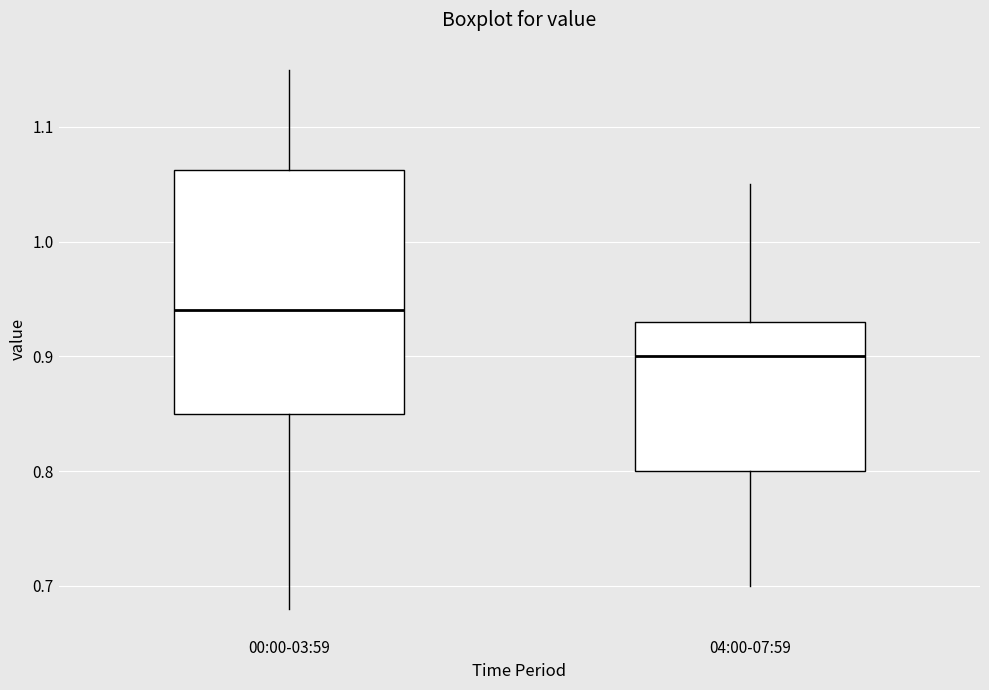

Reading left to right, transcribe this box plot: for each box, give where its median line is, the range the box spans, and where its two whiskers end, as read against the y-axis. The values are not printed on the chart, so give them approximately, as read against the axis.

00:00-03:59: median 0.94, box 0.85 to 1.06, whiskers 0.68 to 1.15
04:00-07:59: median 0.90, box 0.80 to 0.93, whiskers 0.70 to 1.05